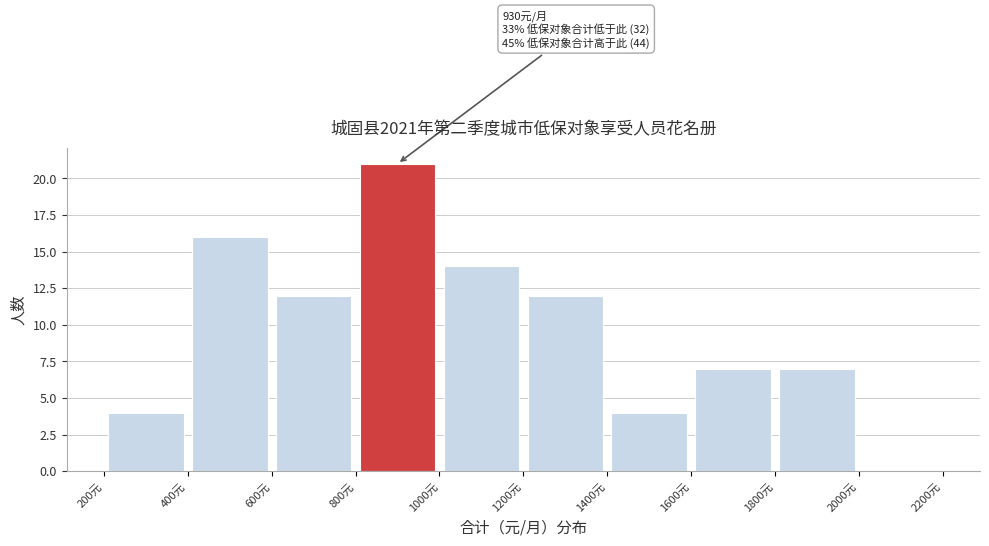

Which range on the x-axis has the tallest bar?

800 to 1000